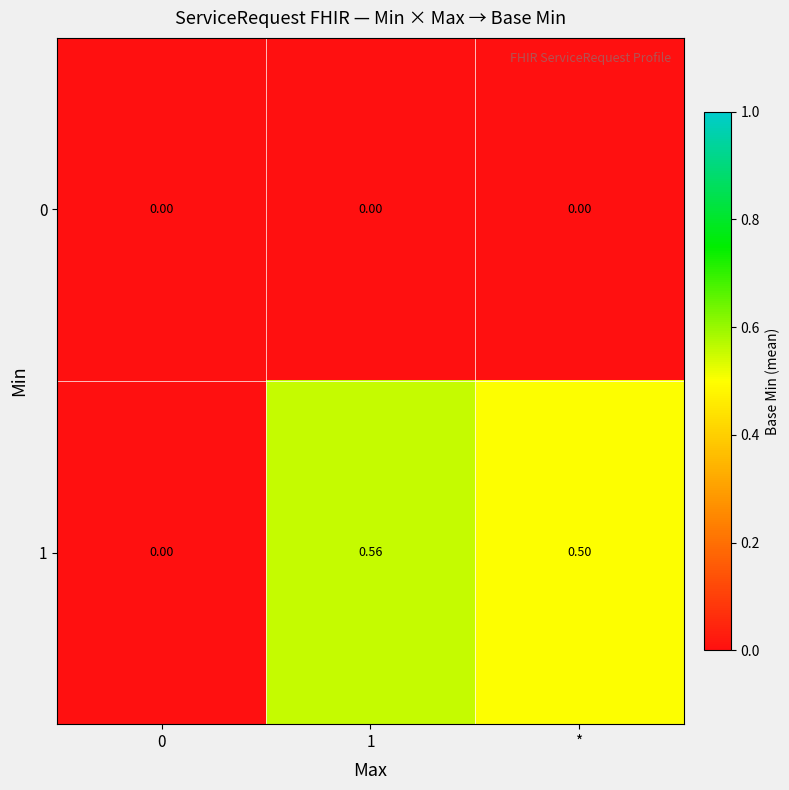

Is the value of 0 at 0 greater than the value of 1 at 1?

No